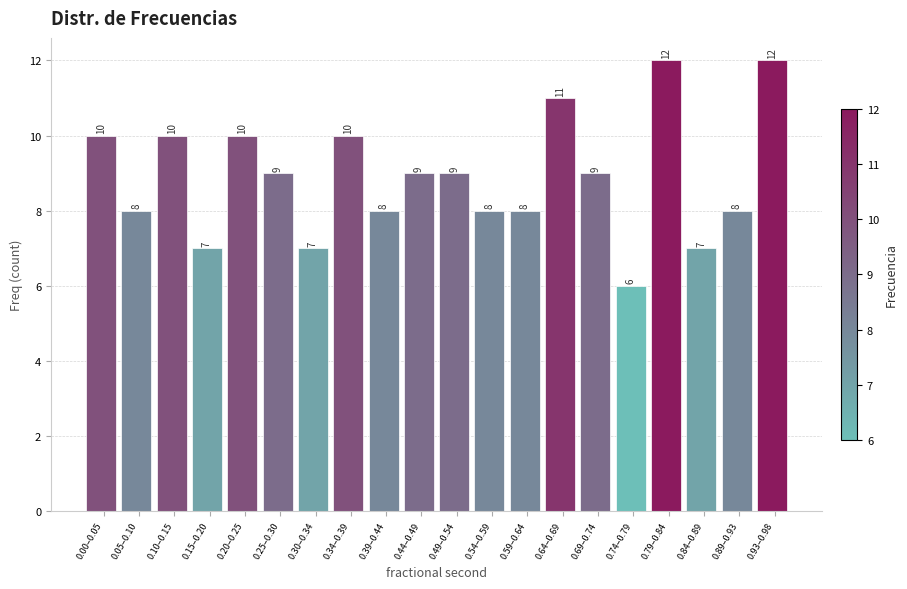

Reading right to left, extract all data points from this chart.

0.93–0.98=12	0.89–0.93=8	0.84–0.89=7	0.79–0.84=12	0.74–0.79=6	0.69–0.74=9	0.64–0.69=11	0.59–0.64=8	0.54–0.59=8	0.49–0.54=9	0.44–0.49=9	0.39–0.44=8	0.34–0.39=10	0.30–0.34=7	0.25–0.30=9	0.20–0.25=10	0.15–0.20=7	0.10–0.15=10	0.05–0.10=8	0.00–0.05=10